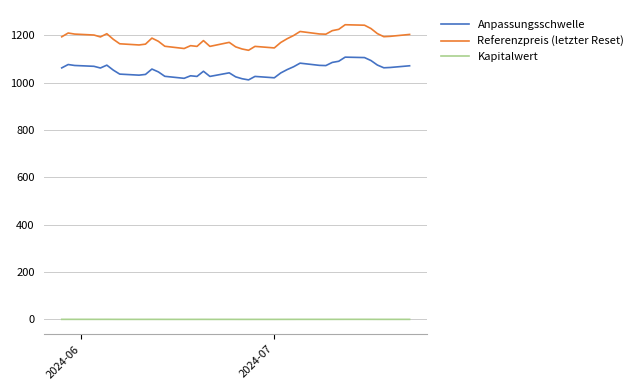

What is the greatest value displayed?

1245.5